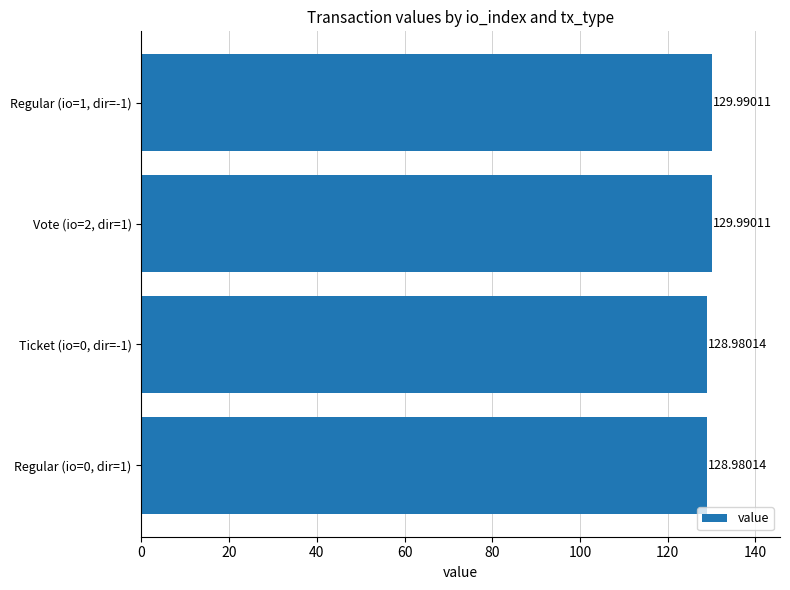

Which has a higher value, Regular (io=0, dir=1) or Vote (io=2, dir=1)?

Vote (io=2, dir=1)